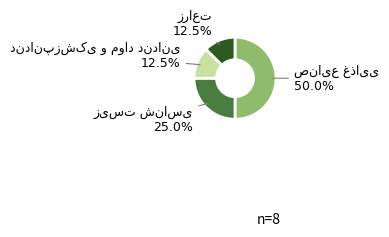

Between دندانپزشکی و مواد دندانی and زیست شناسی, which is larger?

زیست شناسی